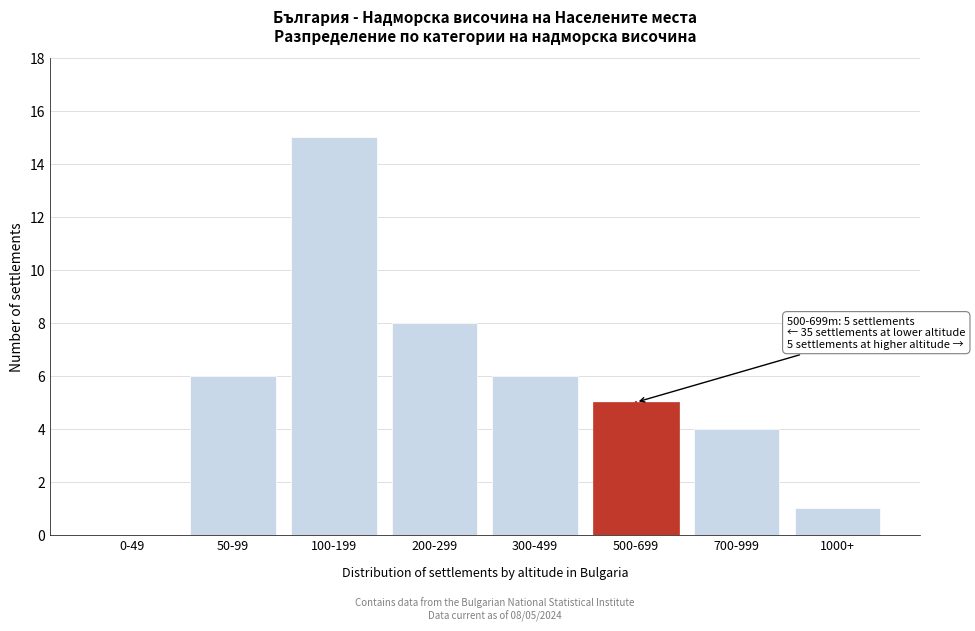

Reading left to right, what are all the values shown in this chart?

0-49=0	50-99=6	100-199=15	200-299=8	300-499=6	500-699=5	700-999=4	1000+=1